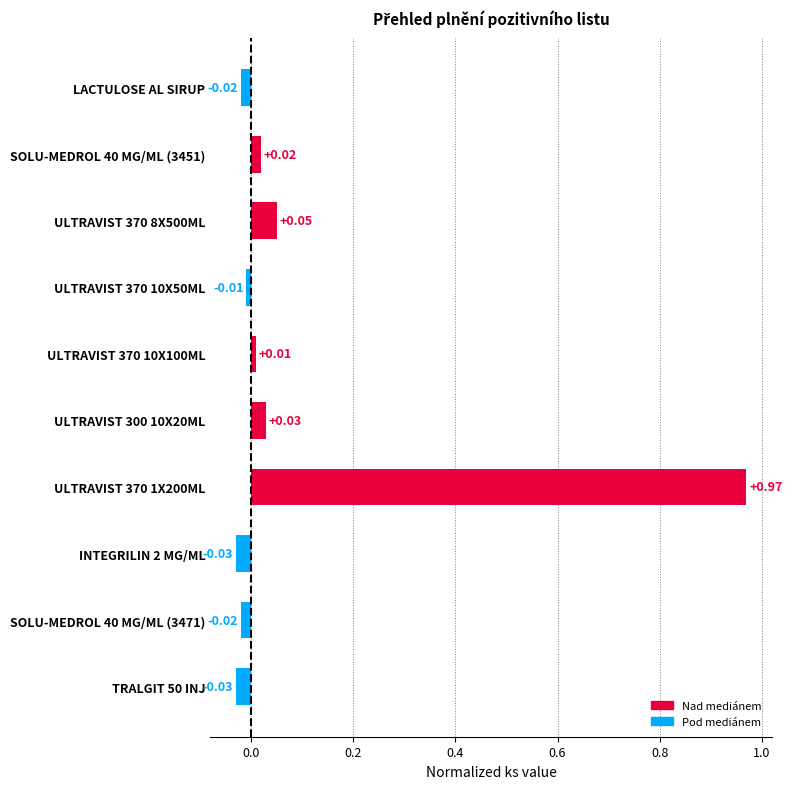

What is the label of the 10th bar from the bottom?

LACTULOSE AL SIRUP